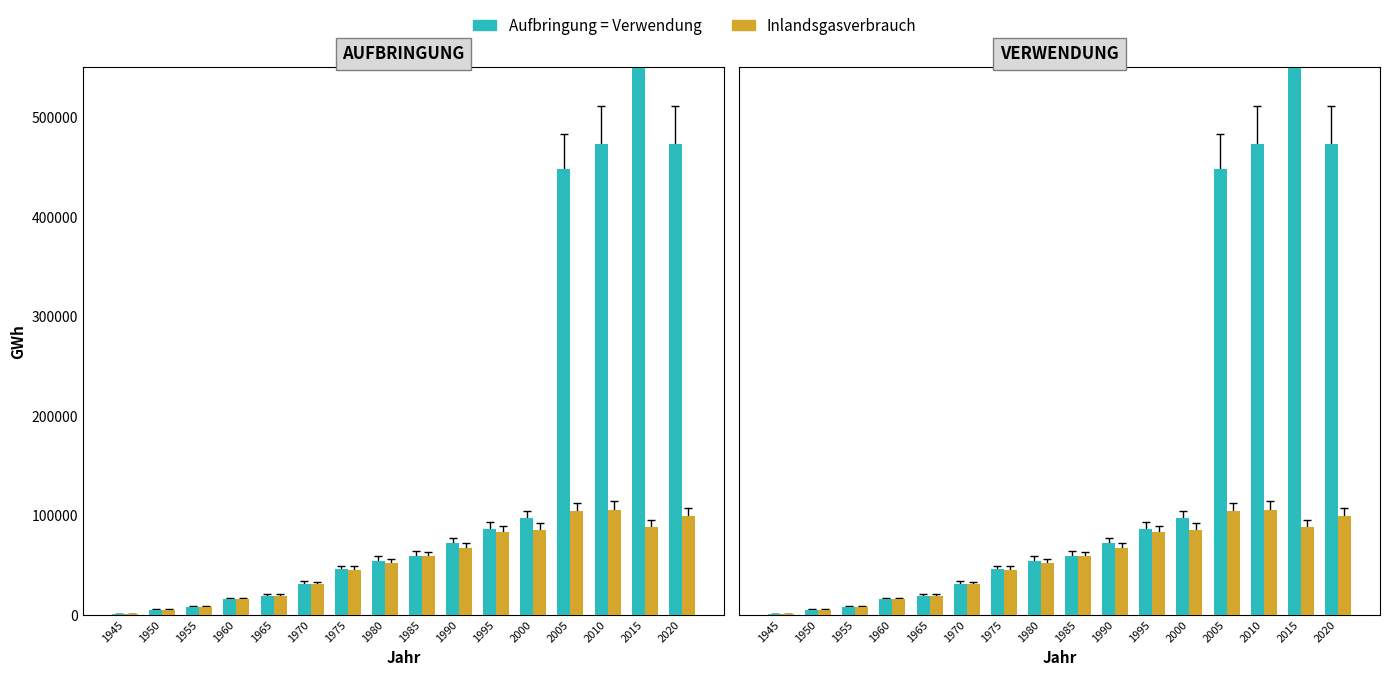

What is the difference between the second highest and second lowest values in the Aufbringung = Verwendung series?

467925.7